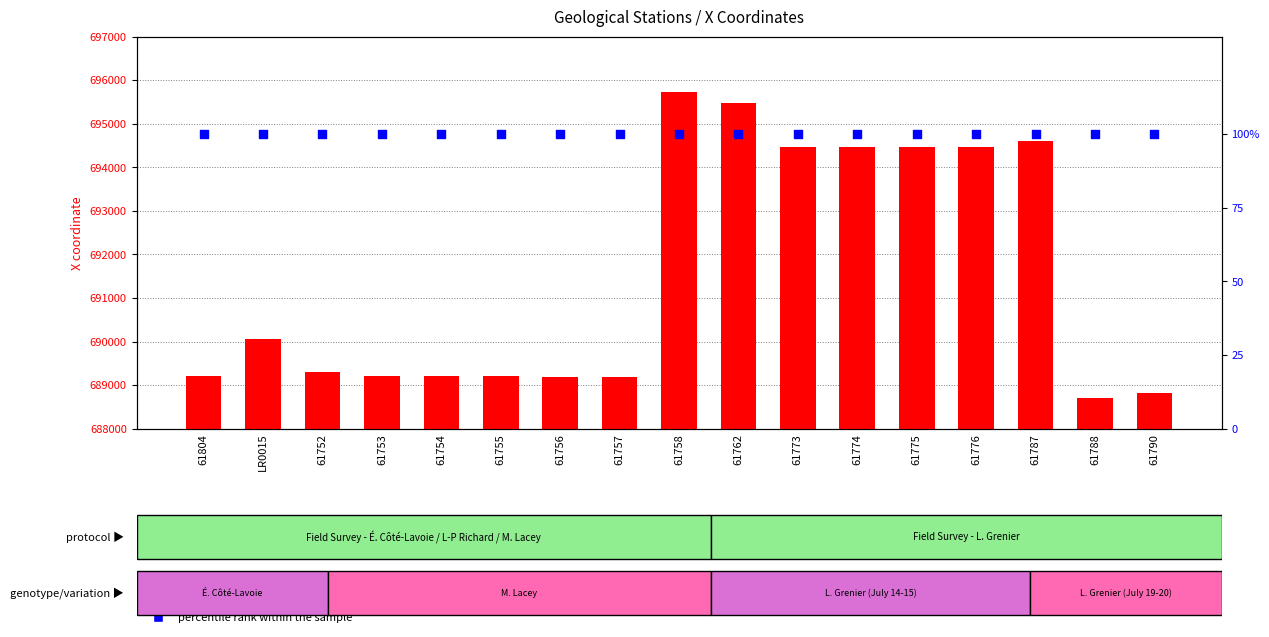

Which series has the largest total across all categories?

count